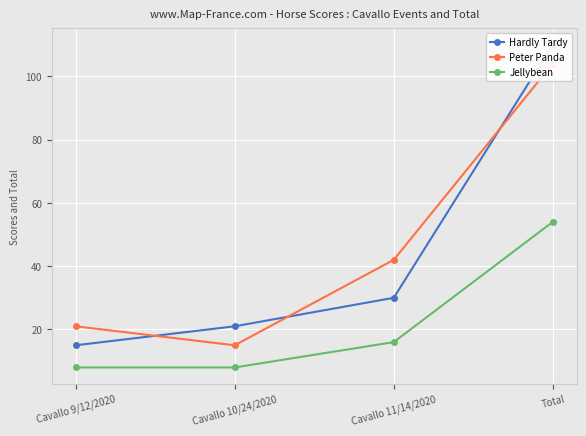

Read the Jellybean value at Cavallo 9/12/2020, to the nearest 10.

10